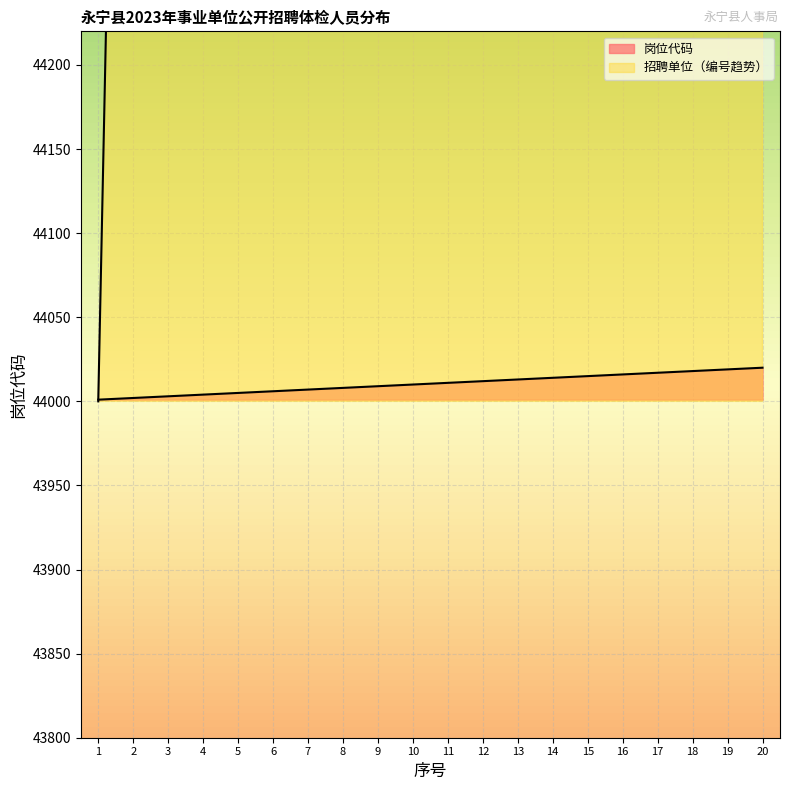

How many values in the 招聘单位 series are below 44011?

10